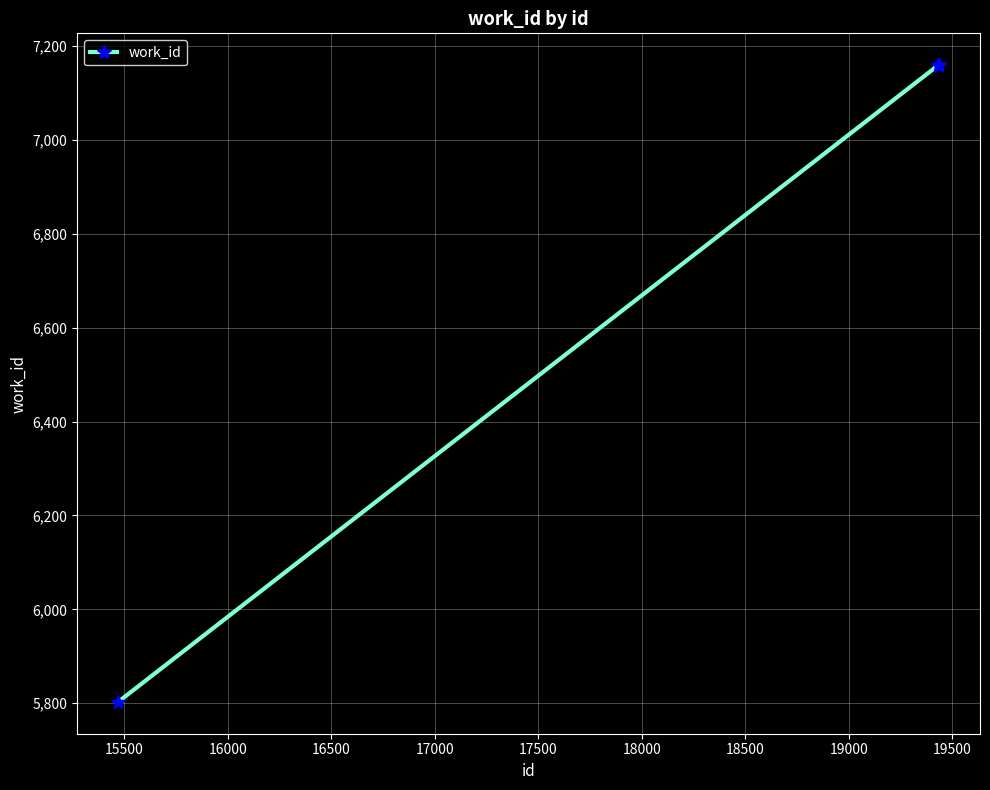

What is the value of the 3rd point from the left?

7159